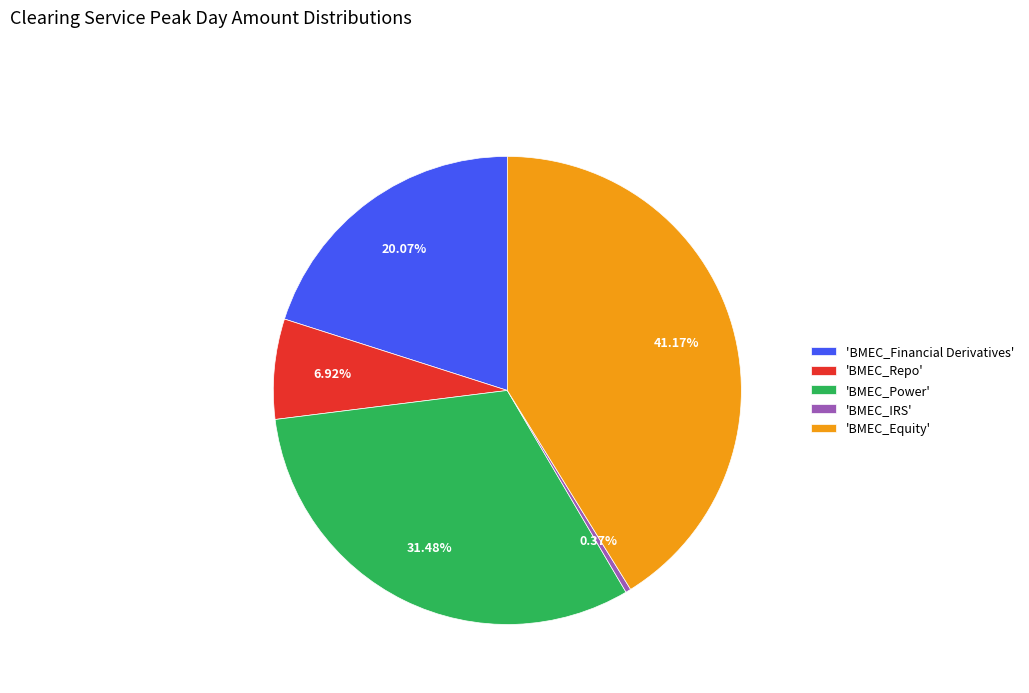

What is the ratio of the value at 'BMEC_Power' to the value at 'BMEC_Equity'?

0.8